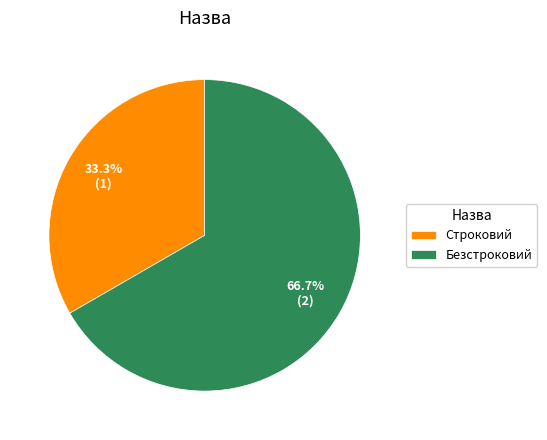

Is Безстроковий the majority of the pie?

Yes